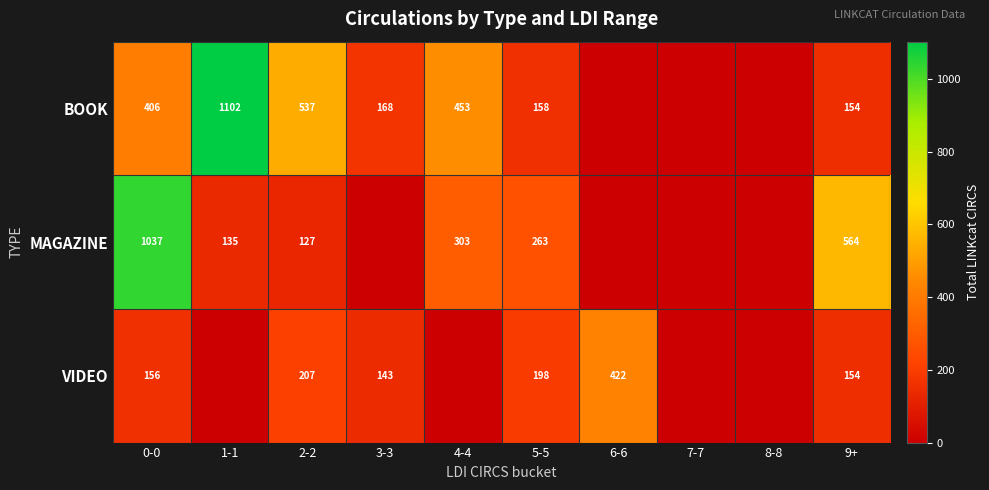

The value of BOOK at 9+ is 154. True or false?

True